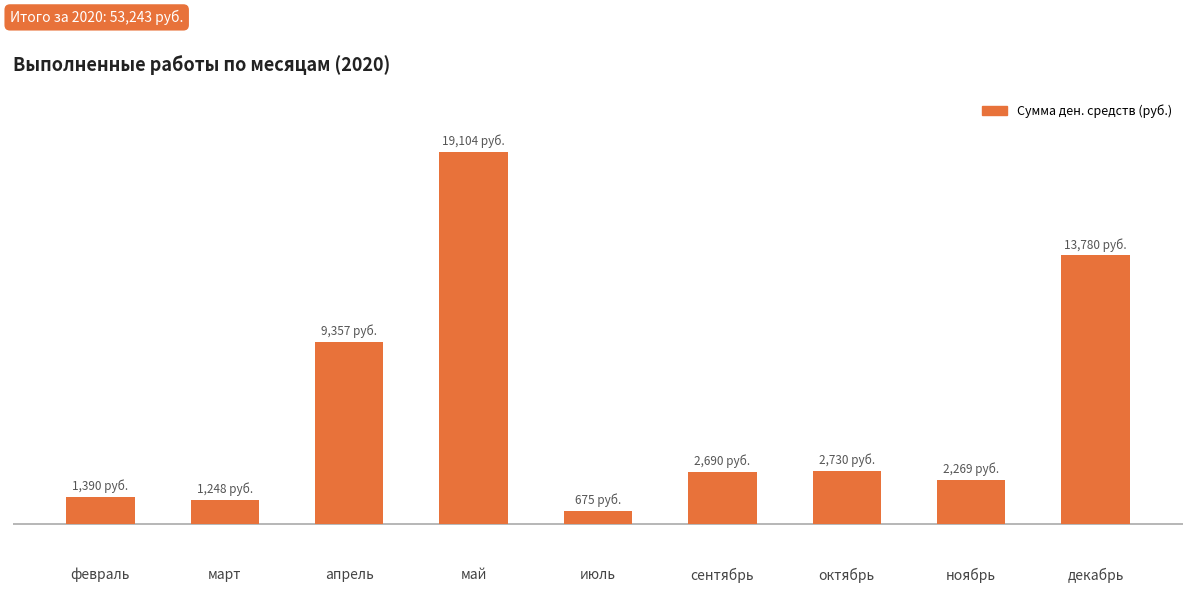

What is the label of the 2nd bar from the right?

ноябрь